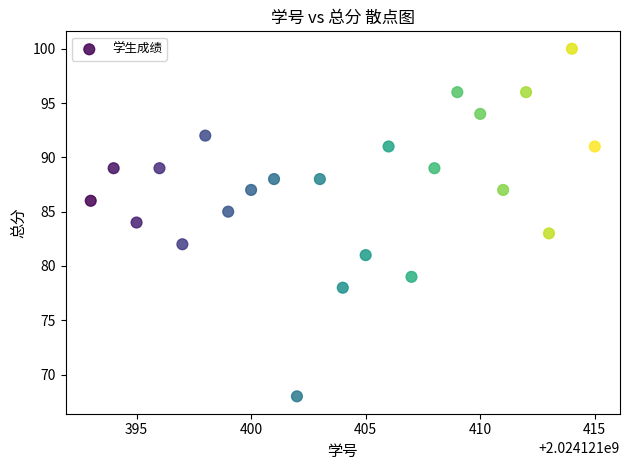

What is the range of X values (max minus min)?

22